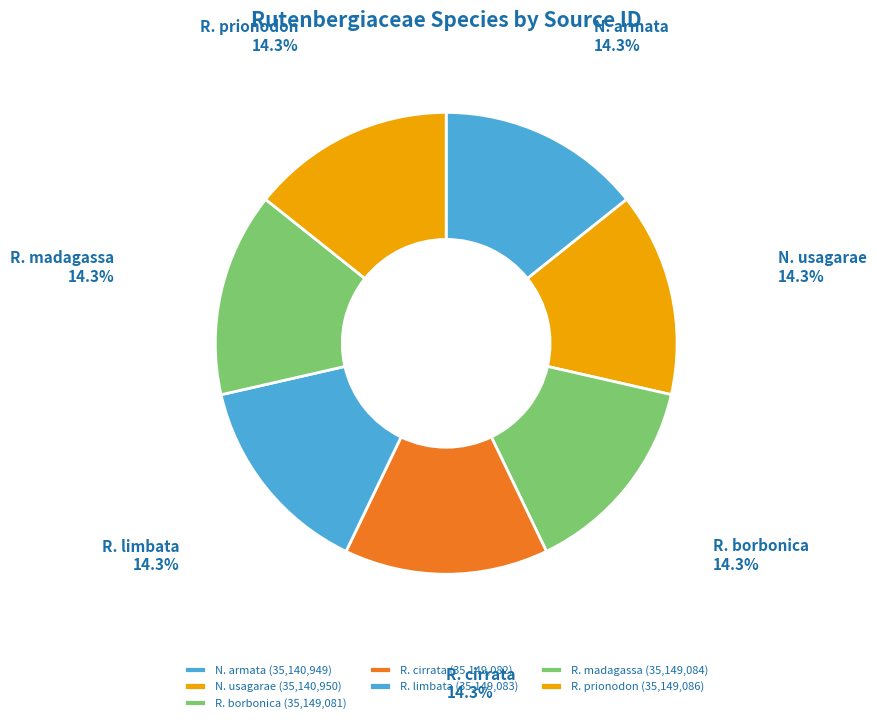

What is the ratio of the value at N. usagarae to the value at R. limbata?

1.0